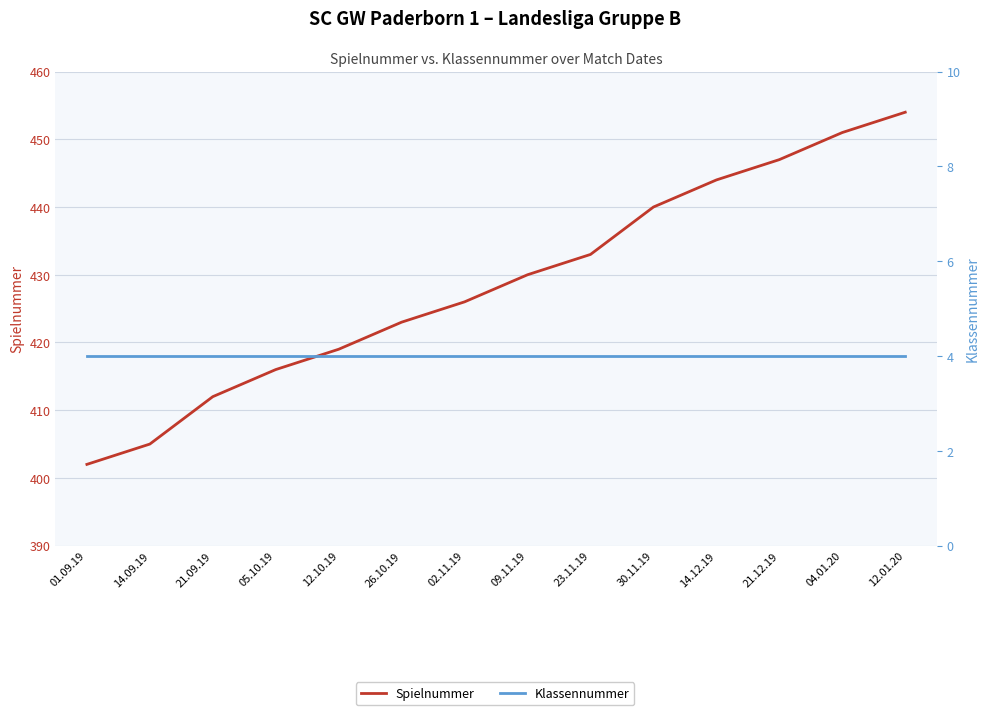

Rank the categories by Klassennummer value from highest to lowest.

01.09.19, 14.09.19, 21.09.19, 05.10.19, 12.10.19, 26.10.19, 02.11.19, 09.11.19, 23.11.19, 30.11.19, 14.12.19, 21.12.19, 04.01.20, 12.01.20